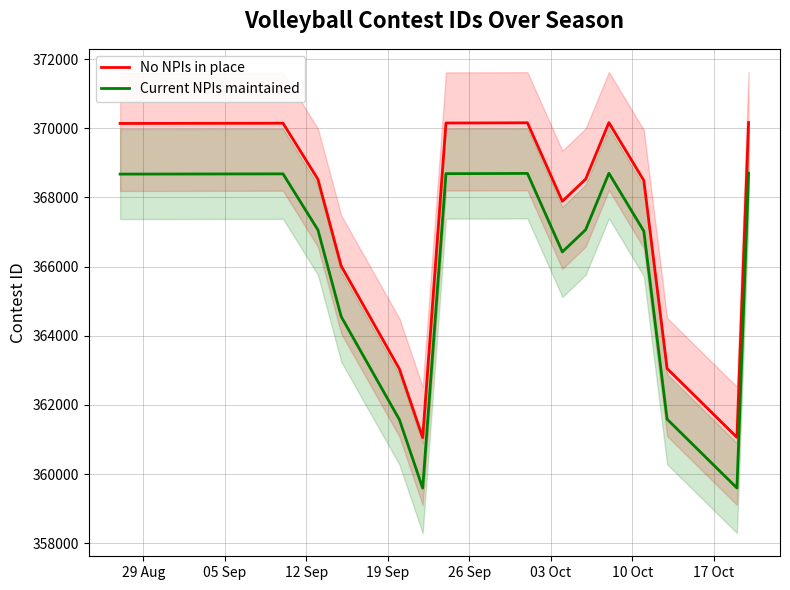

What is the maximum value for No NPIs in place?

370164.0